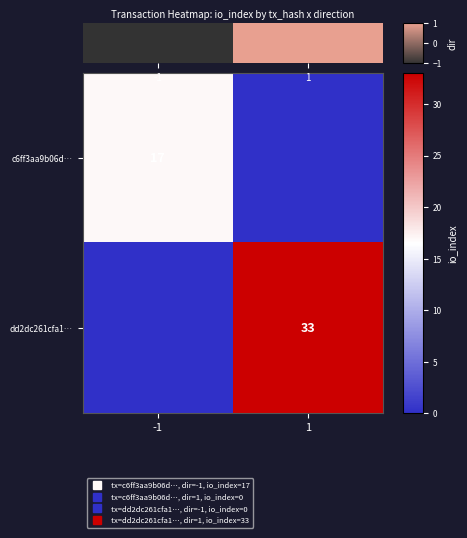

Which has a higher value, -1 or 1?

1